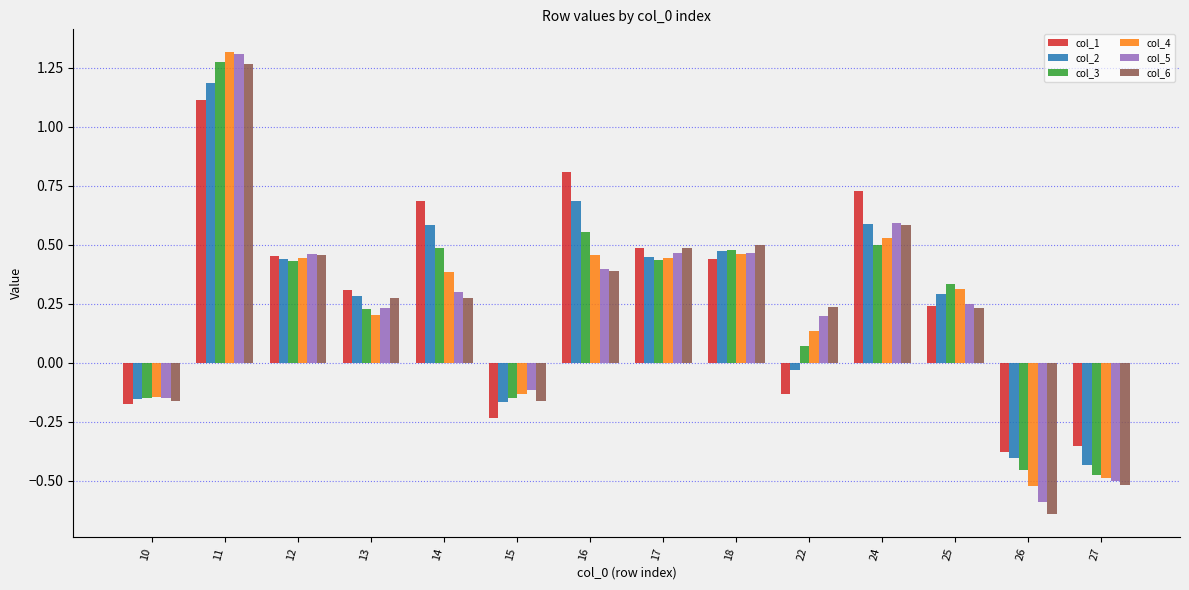

Which series changed the most between 10 and 27?

col_6